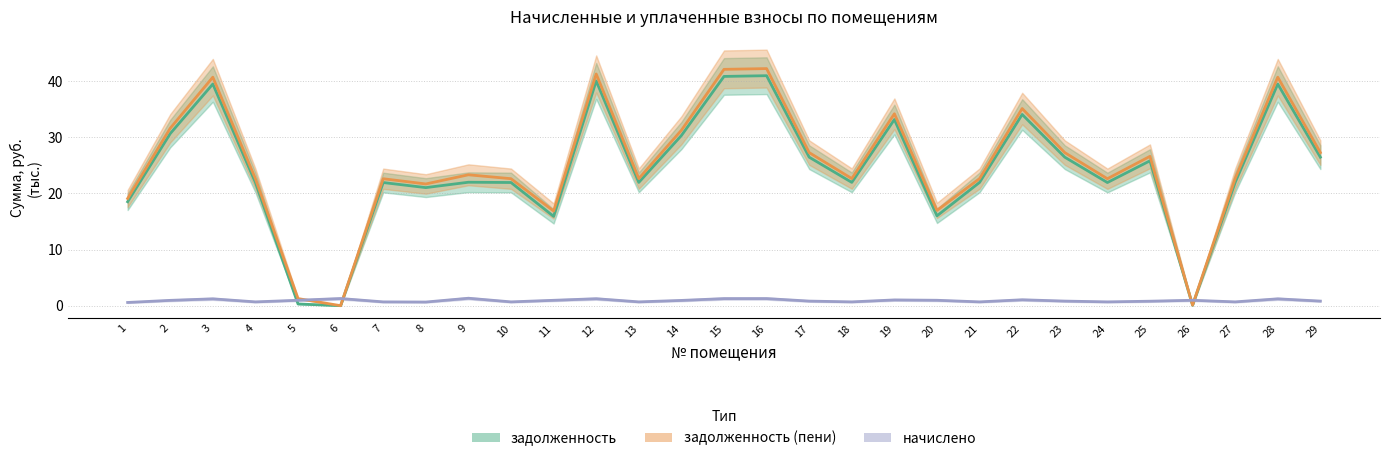

Which series has the largest range (max minus min)?

задолженность (пени)